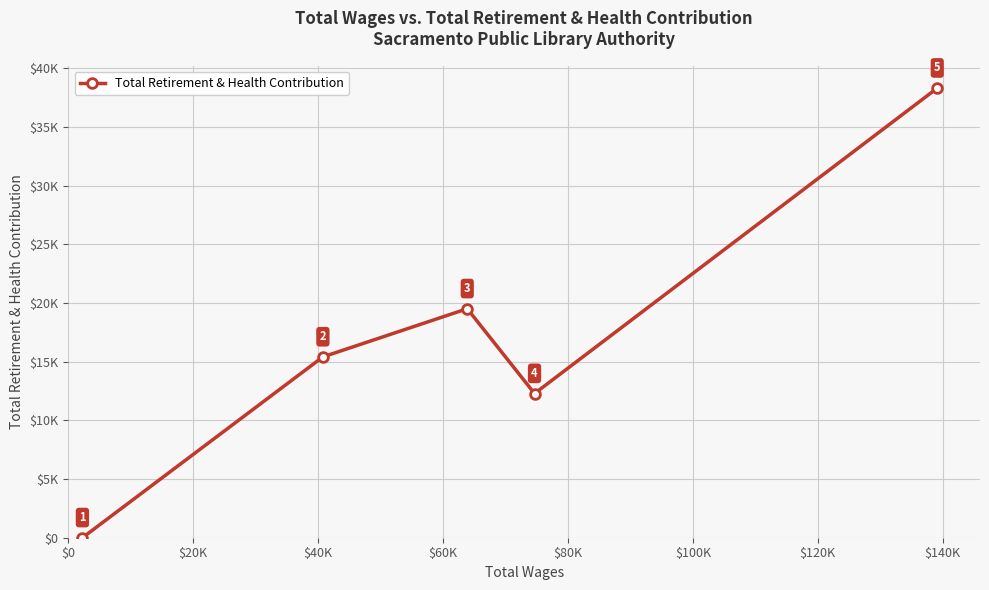

Is this an area chart (filled region under the line)?

No